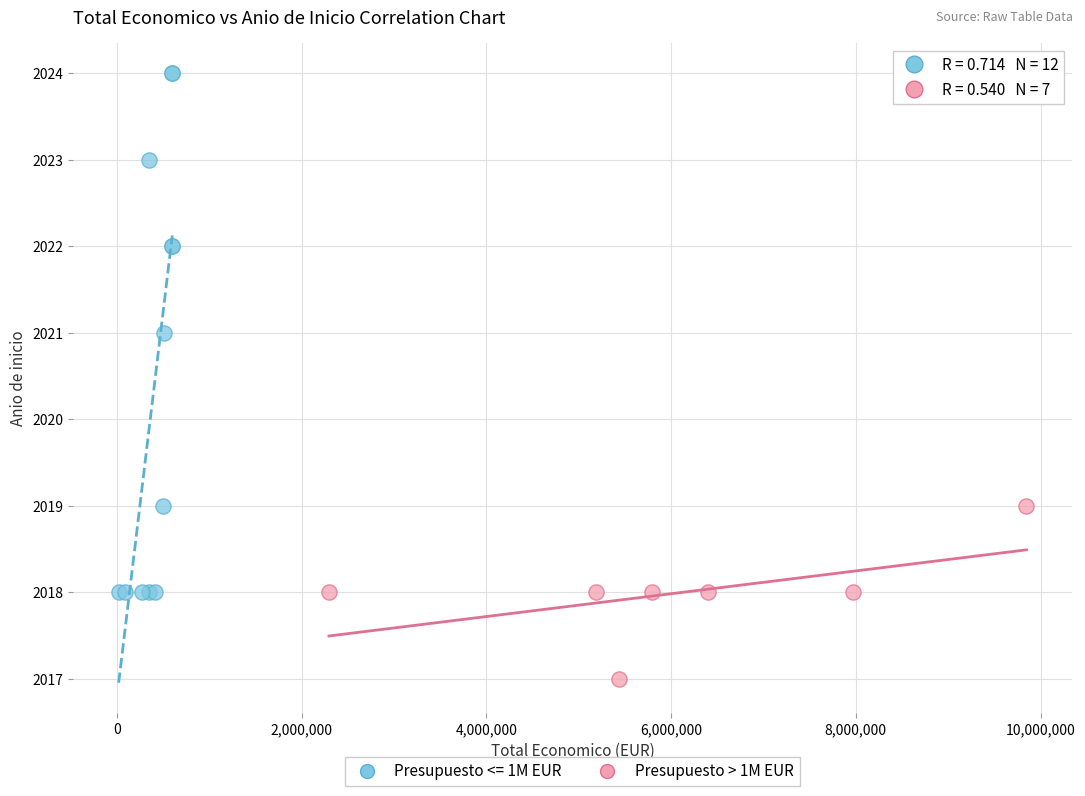

Which series has the largest Y range (max minus min)?

Presupuesto <= 1M EUR